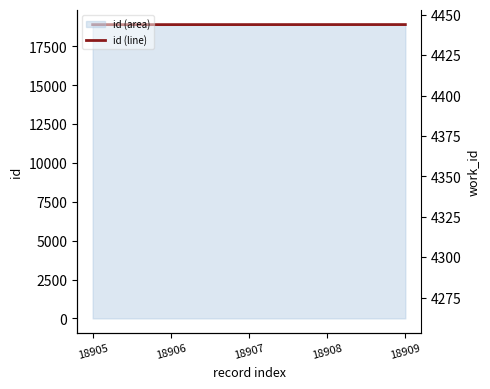

What is the maximum value shown in the chart?

18909